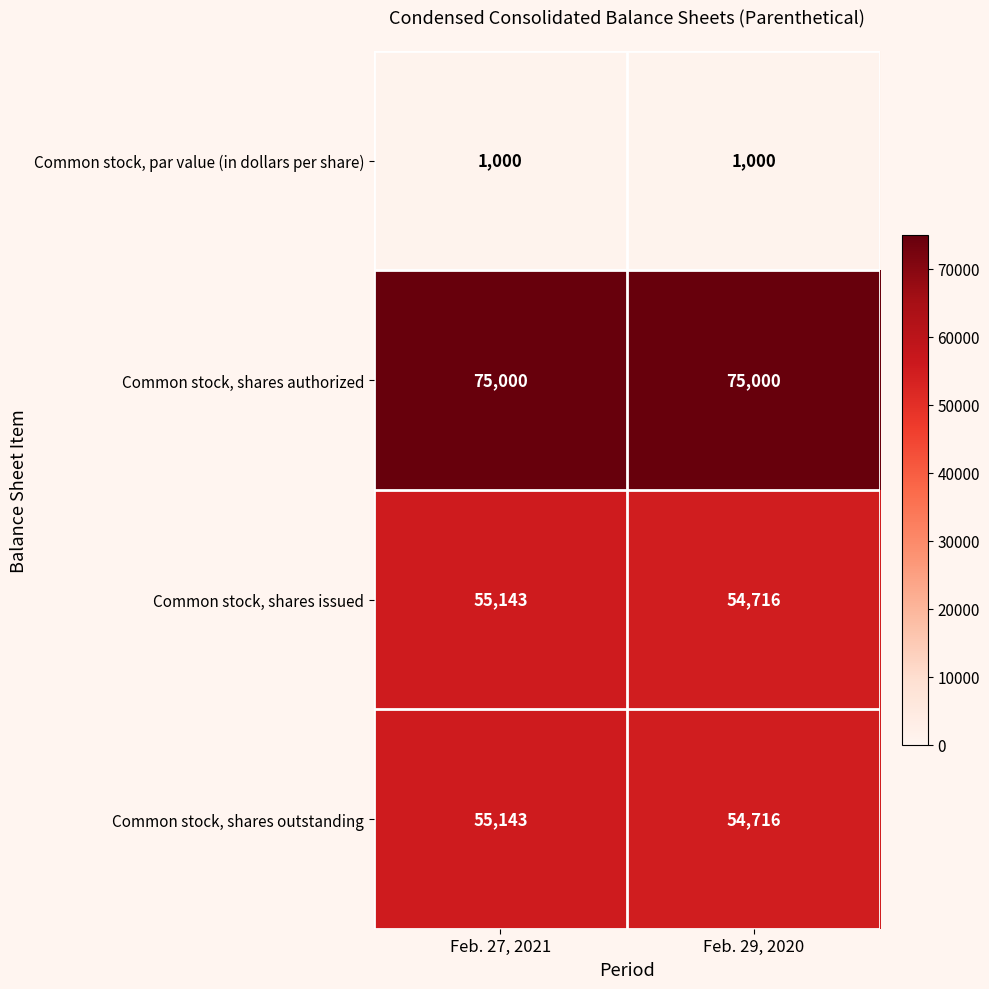

What is the highest value of the Common stock, par value (in dollars per share) series?

1000